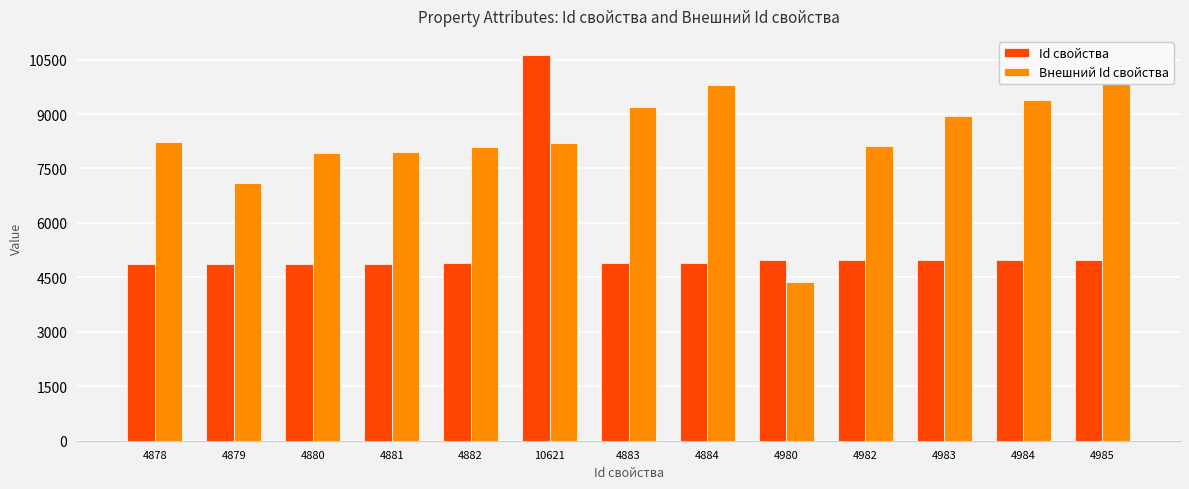

What is the difference between the Внешний Id свойства values at 4980 and 4982?

3739